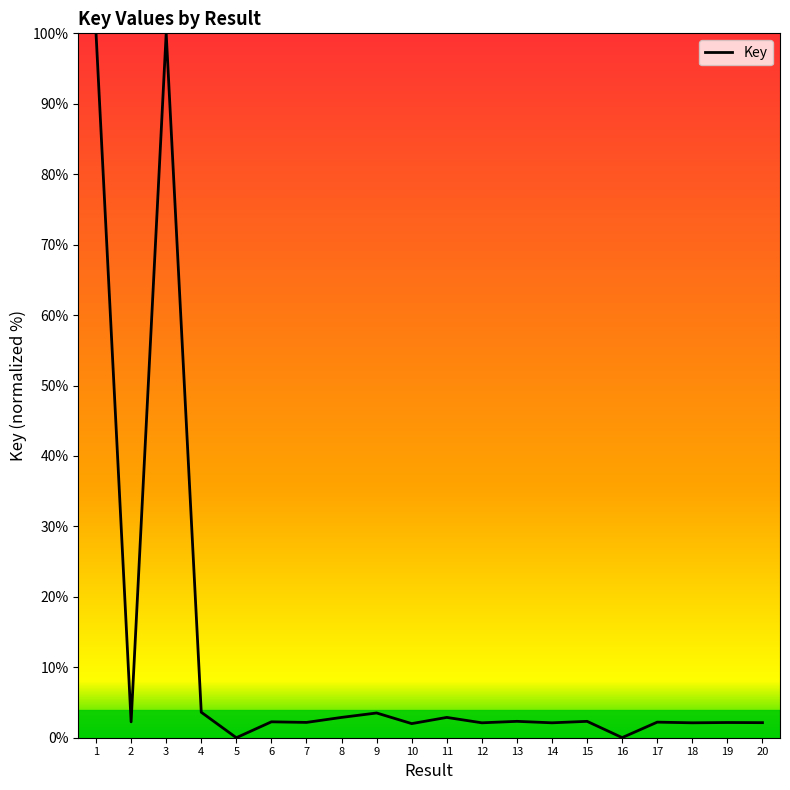

Does the chart display data point markers on the line(s)?

No